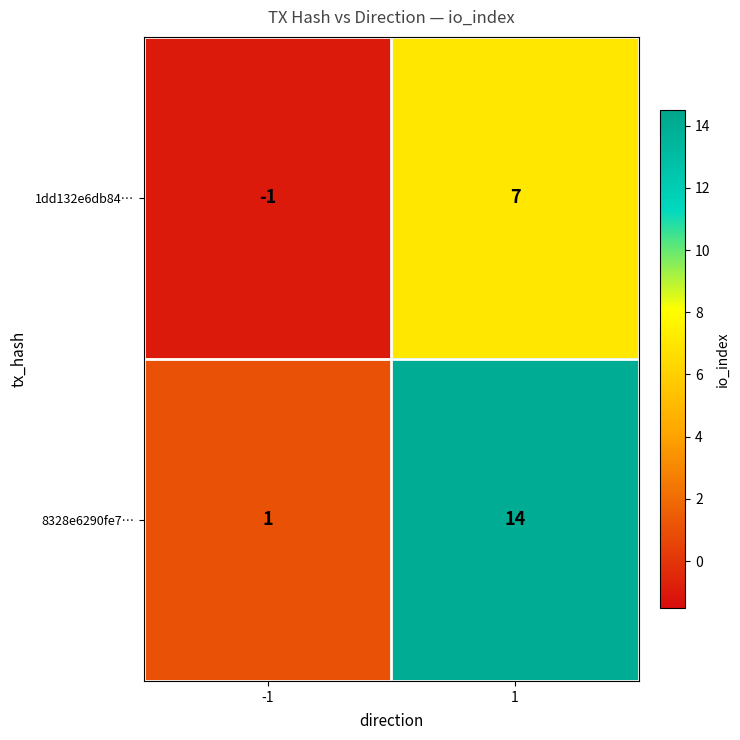

Which series has the largest total across all categories?

8328e6290fe7…